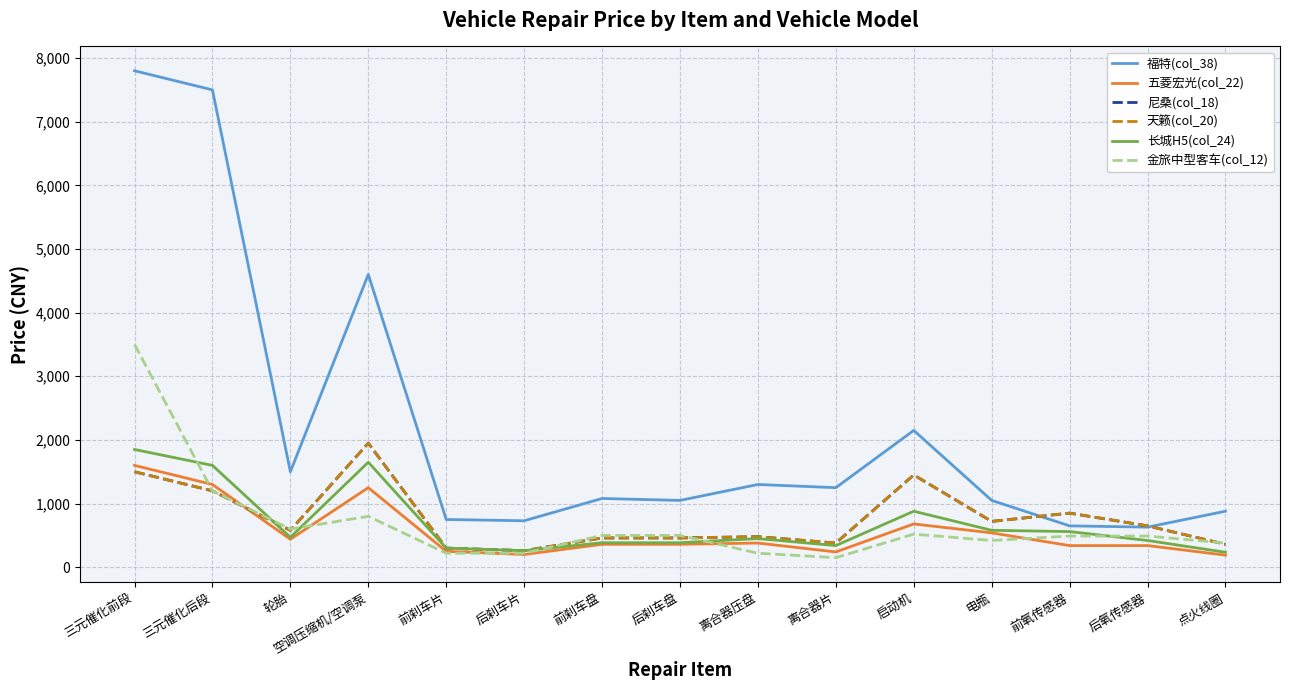

At which category does 金旅中型客车(col_12) reach its first local valley?

轮胎